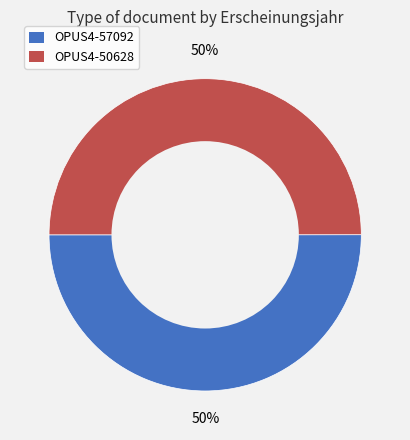

How many slices are in this pie chart?

2